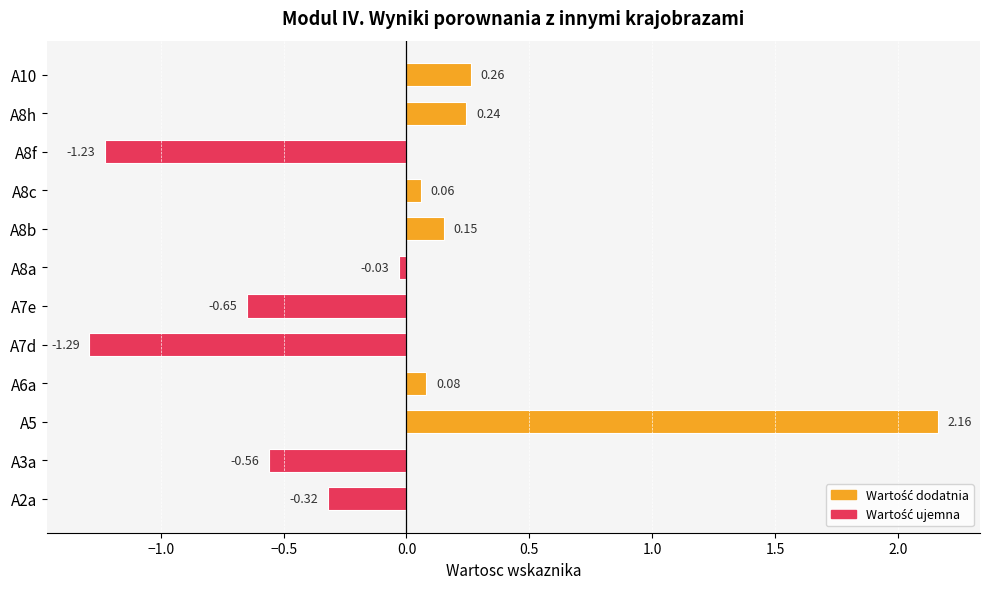

Are the bars horizontal?

Yes